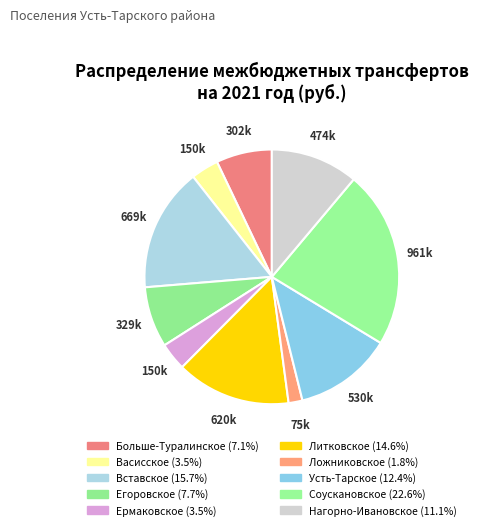

Does any single category account for the majority?

No